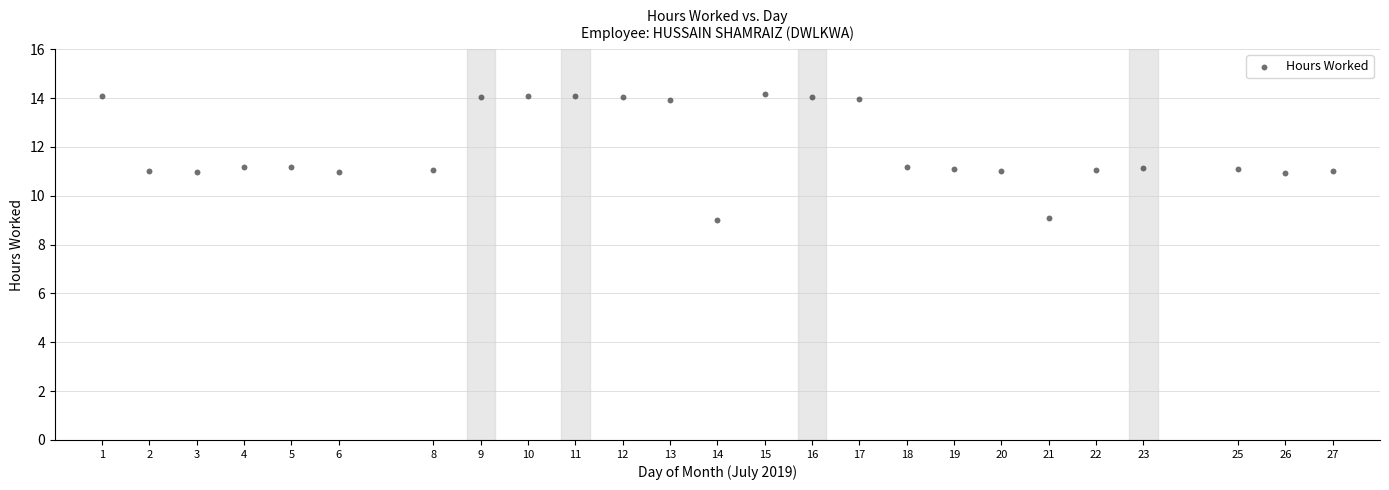

What is the range of X values (max minus min)?

26.0